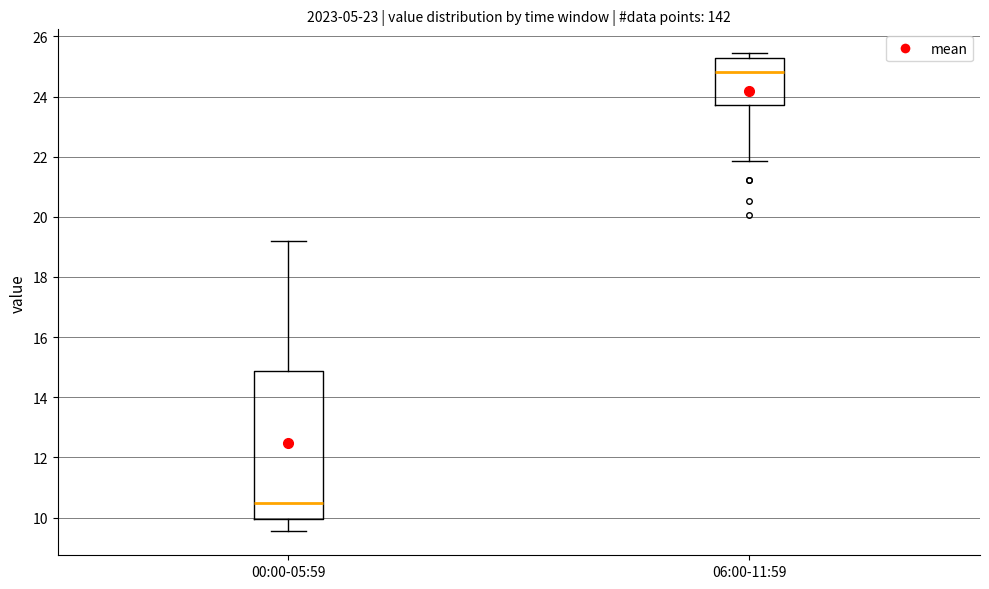

Comparing the boxes themselves (not the whiskers), which one is the tallest?

00:00-05:59